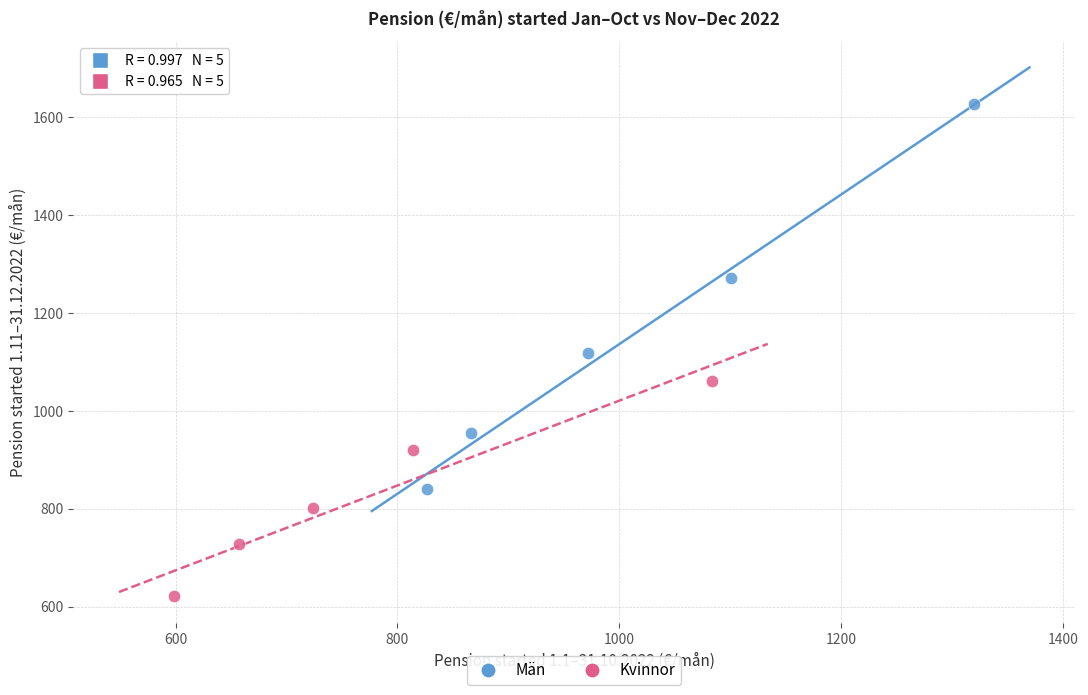

What are all the series names shown in the legend?

Män, Kvinnor